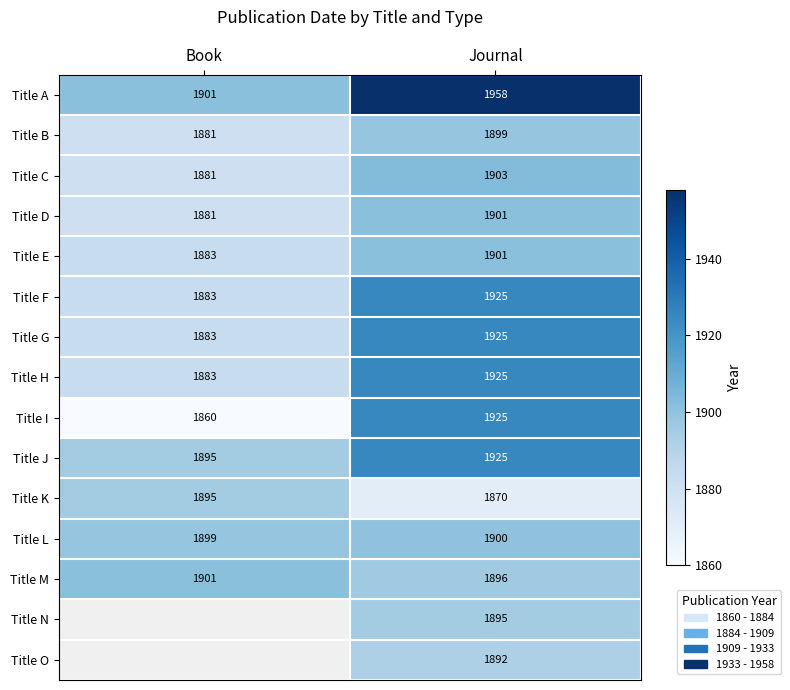

At which category is the sum across all series the highest?

Journal